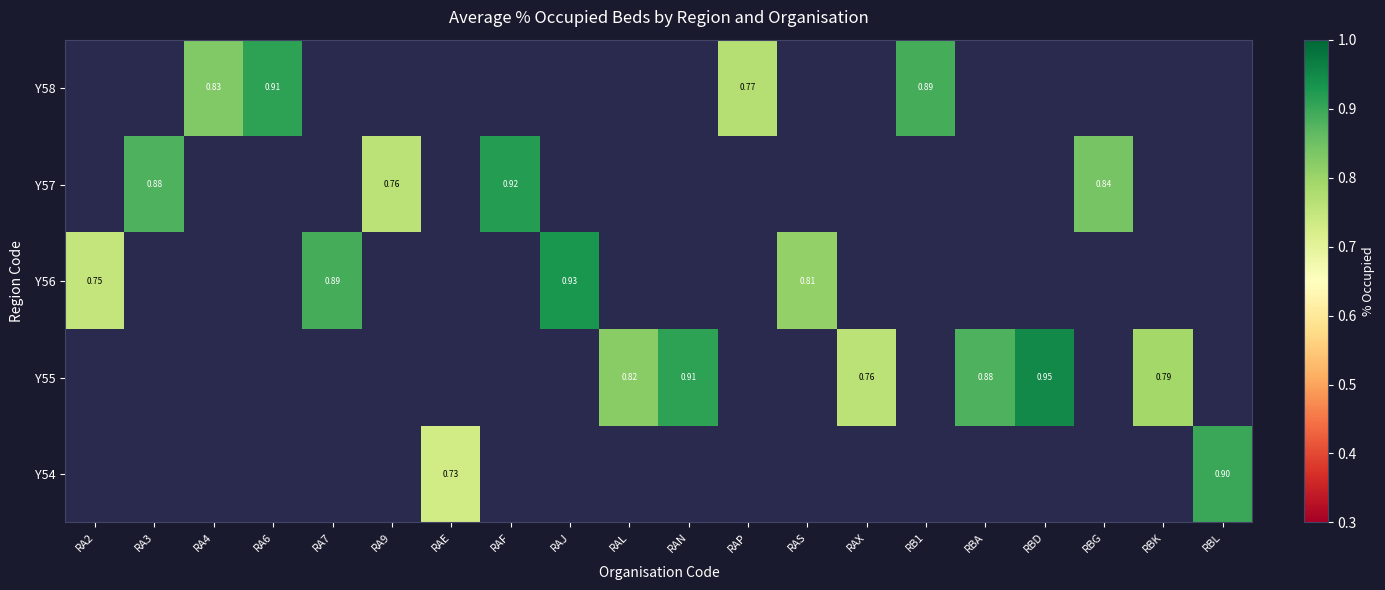

What is the smallest value displayed?

0.7